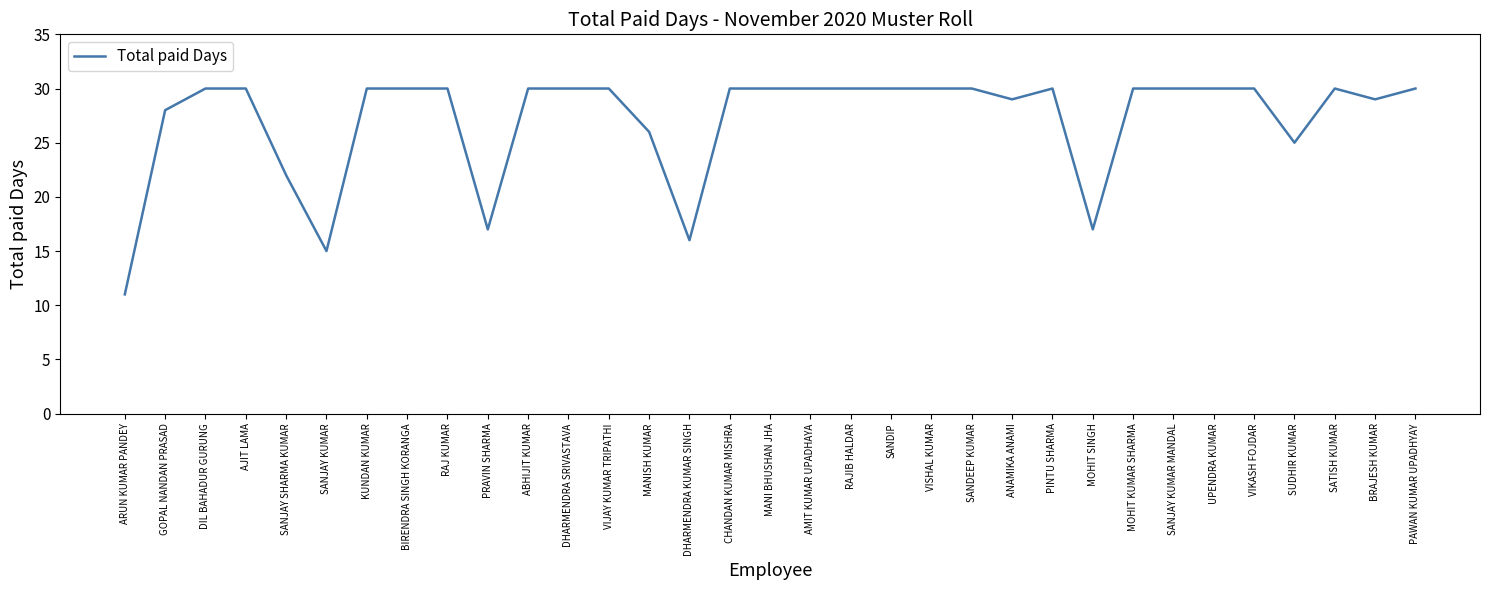

Approximately how many times larger is the value at RAJ KUMAR compared to AJIT LAMA?

1.0